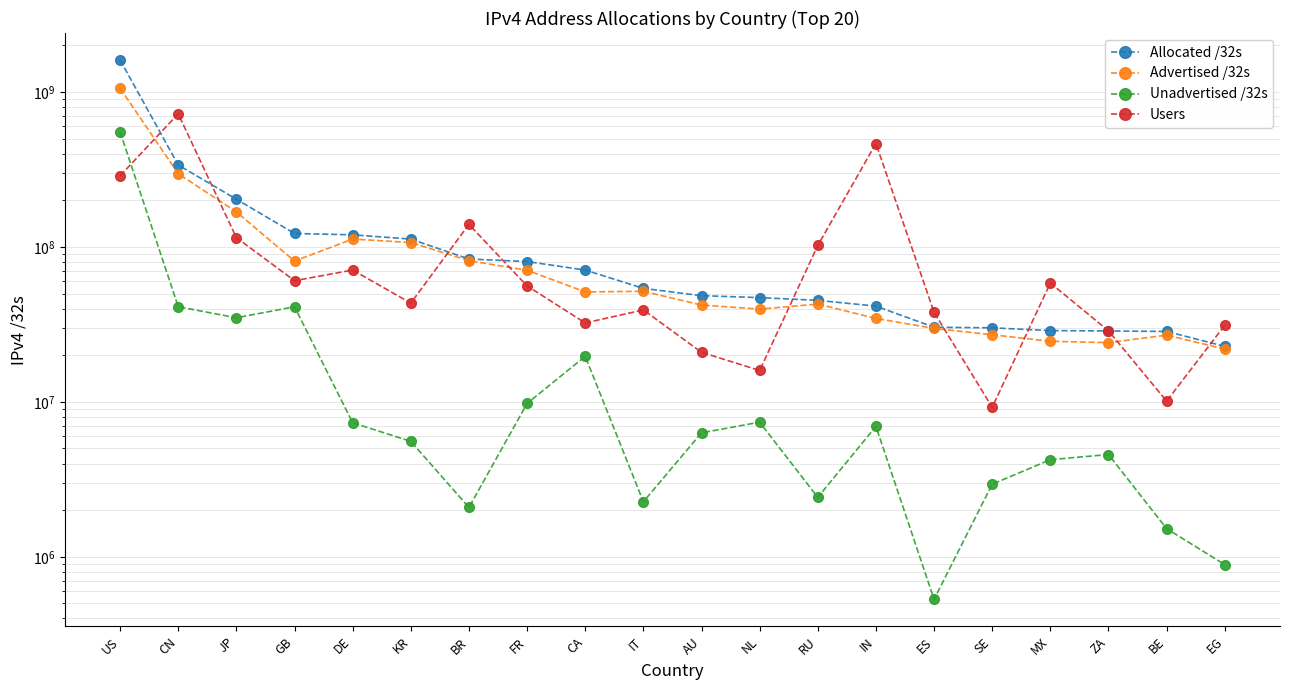

Which has a higher value, ES or IN?

IN